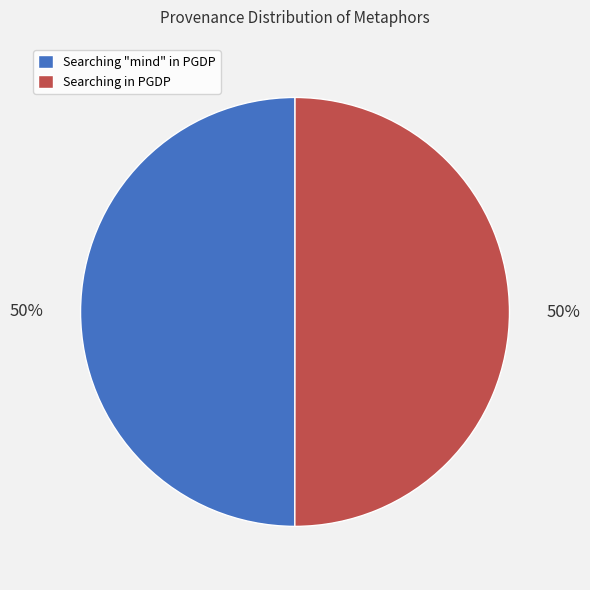

To the nearest percent, what percentage of the pie is Searching "mind" in PGDP?

50%